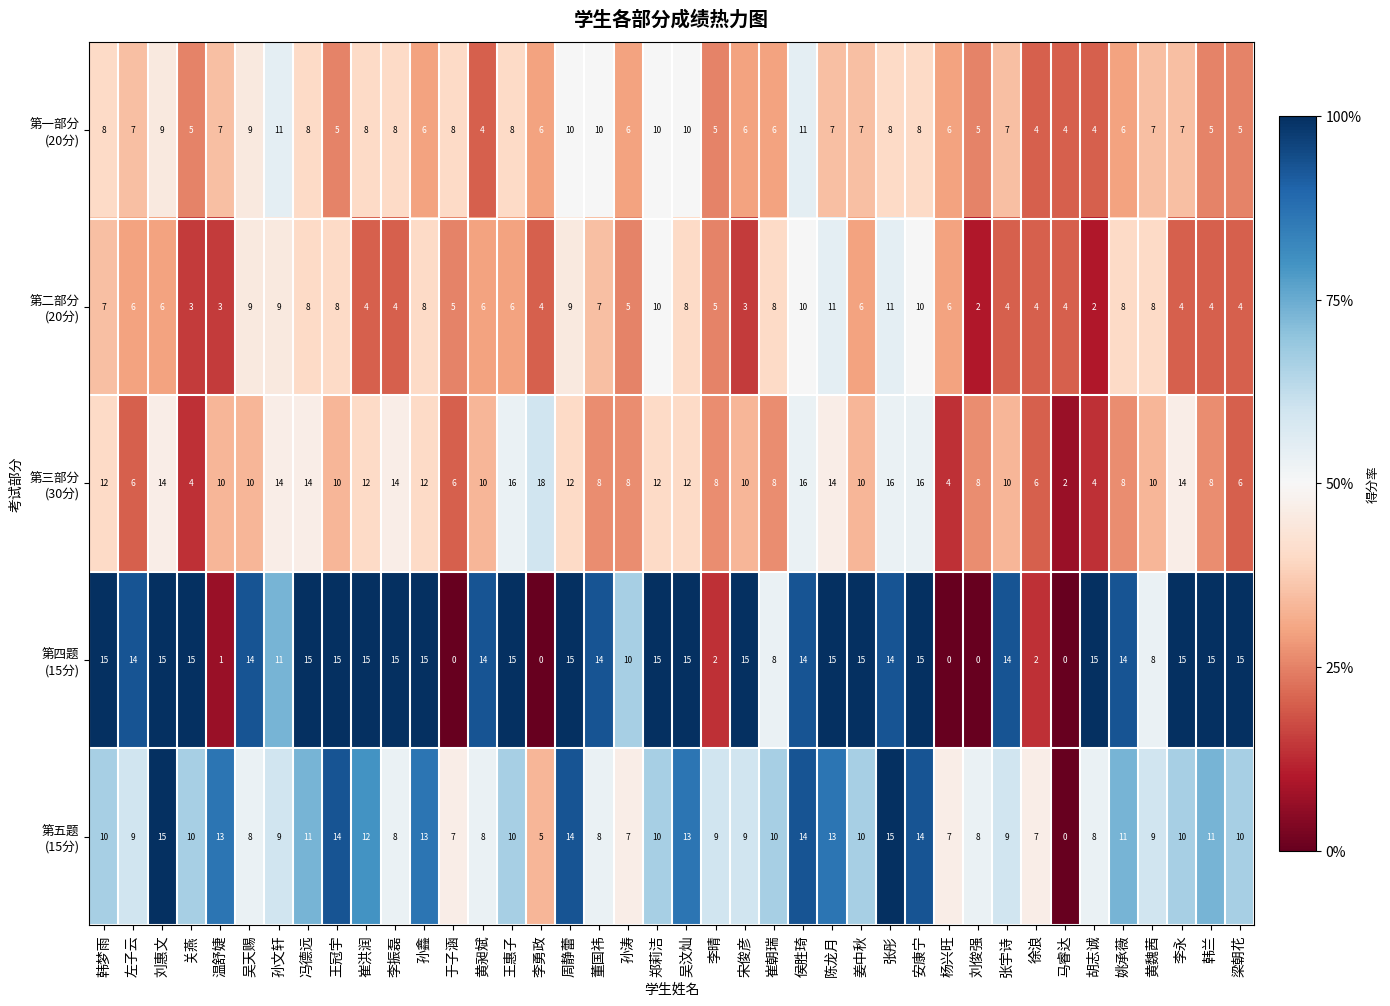

At which category is the sum across all series the highest?

侯胜琦